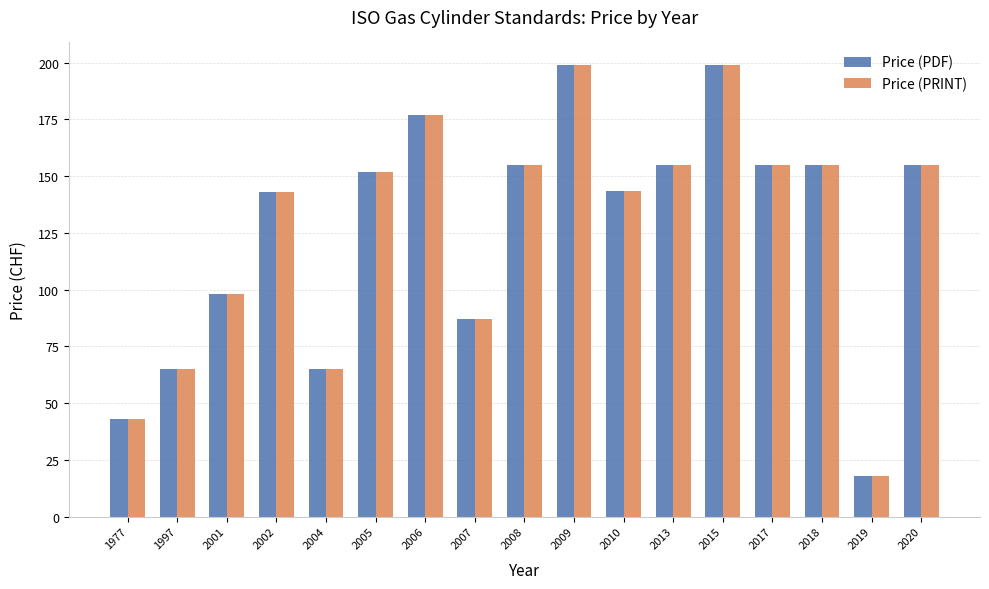

How many bars are there in total?

34